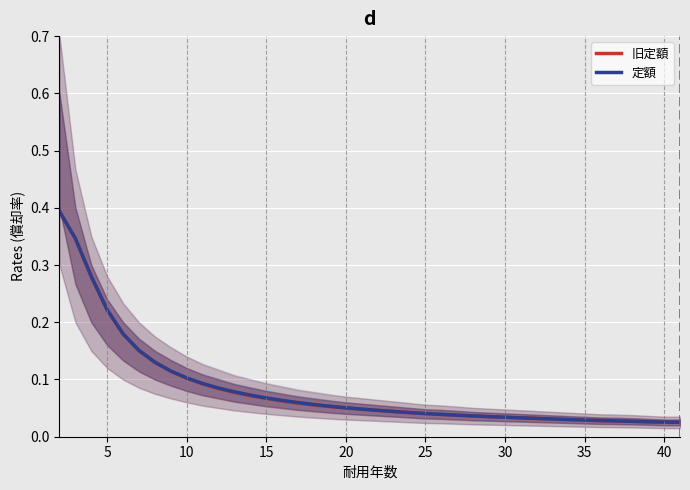

What are all the series names shown in the legend?

旧定額, 定額